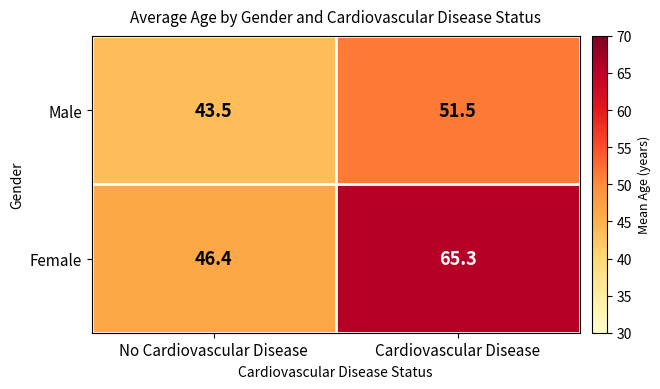

What is the maximum value shown in the chart?

65.3